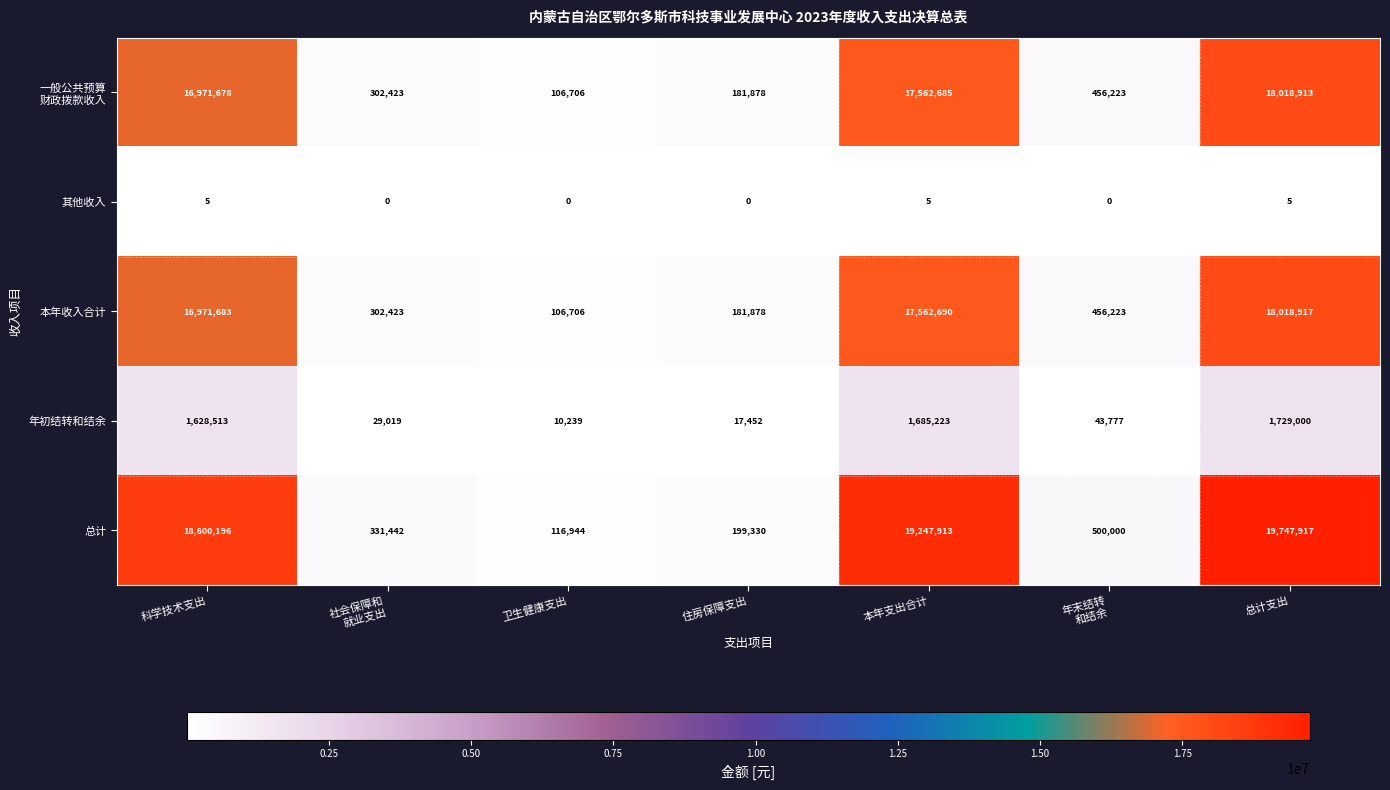

Which category has the lowest value in the 年初结转和结余 series?

卫生健康支出